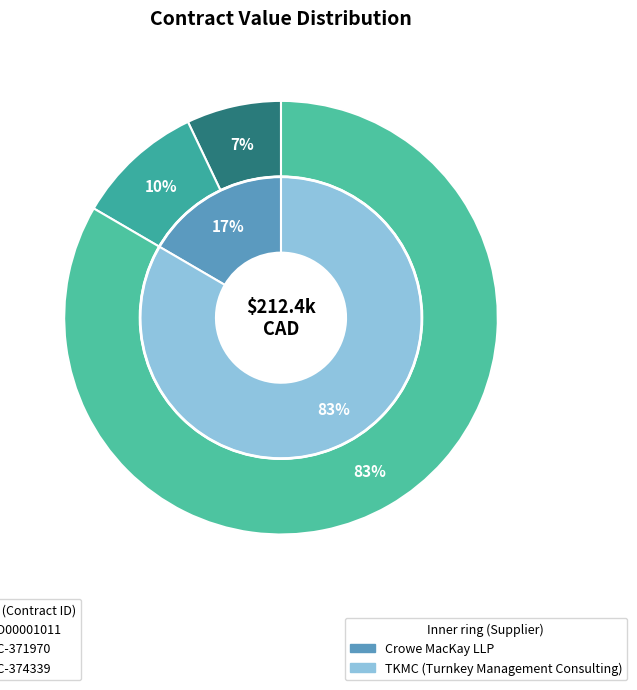

To the nearest percent, what percentage of the pie is SC-371970?

10%